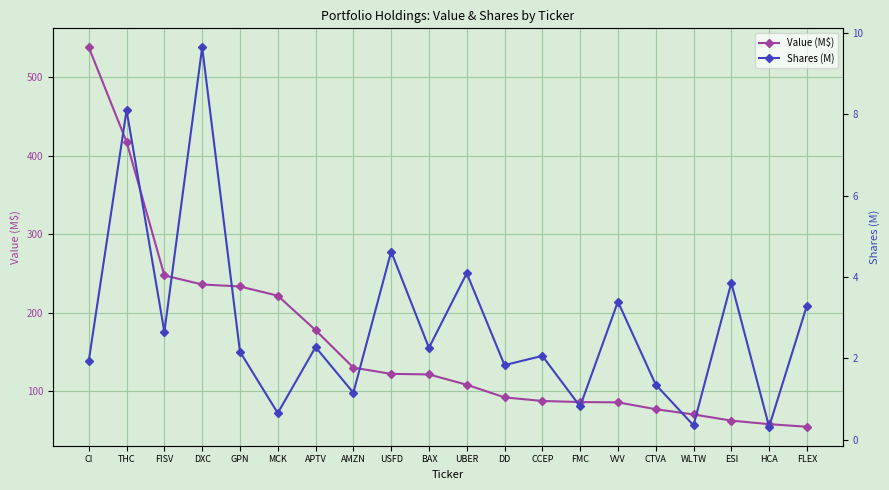

True or false: Value (M$) and Shares (M) intersect in this chart.

False